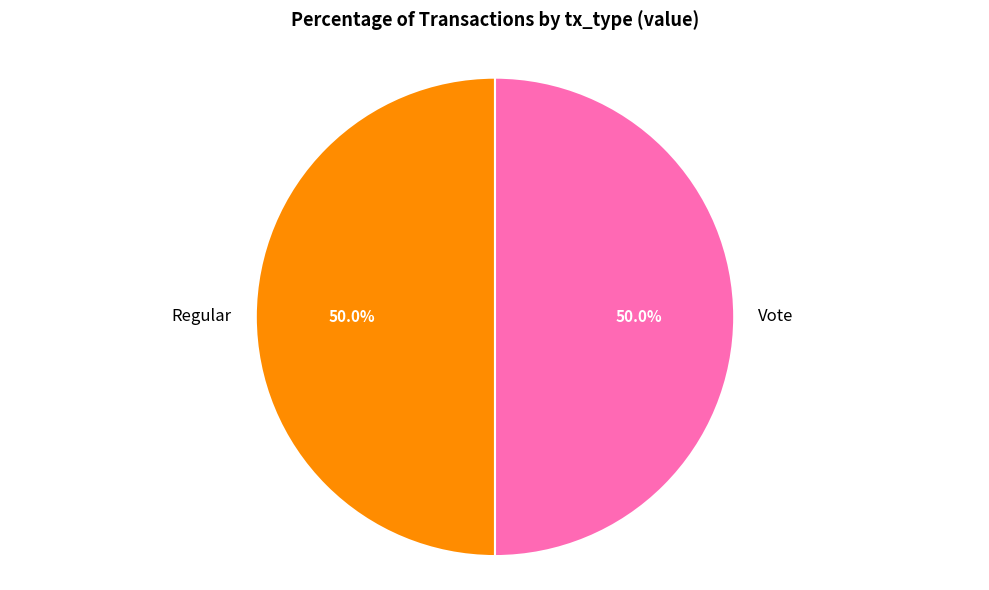

What percentage do Vote and Regular together represent?

100.0%